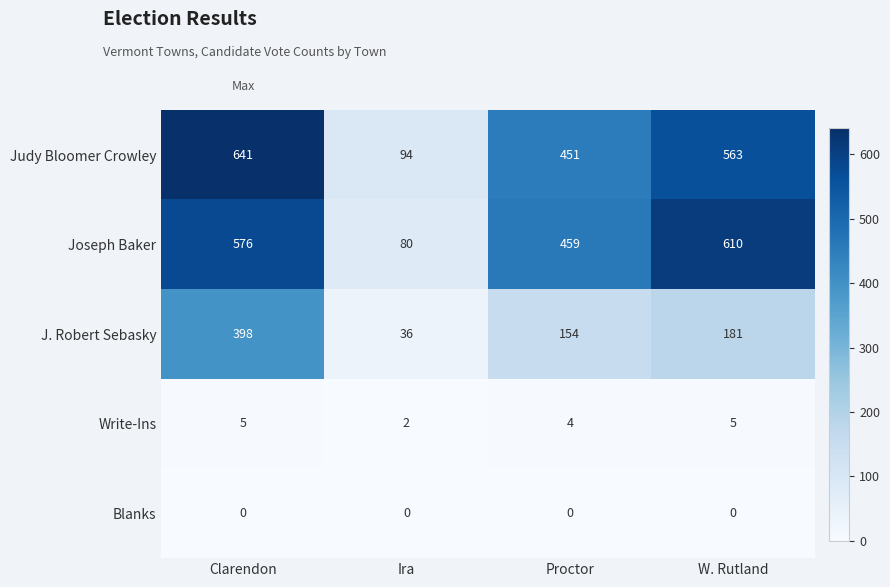

How many categories are shown in the chart?

4